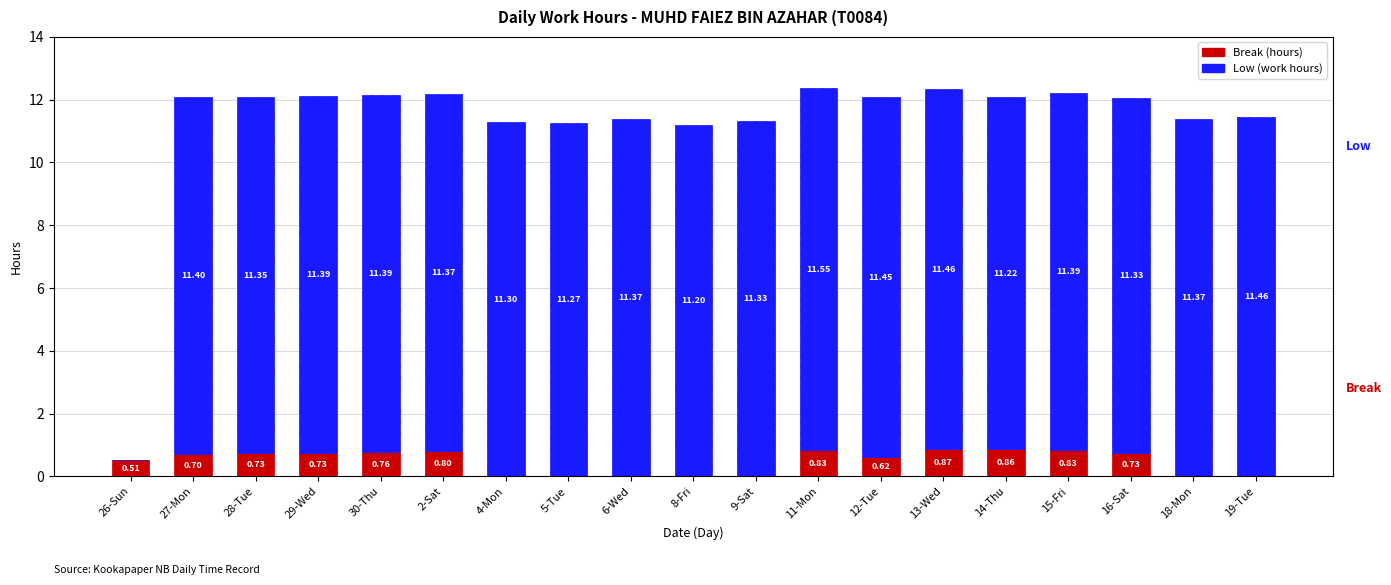

What is the total value across all series at 28-Tue?

12.1